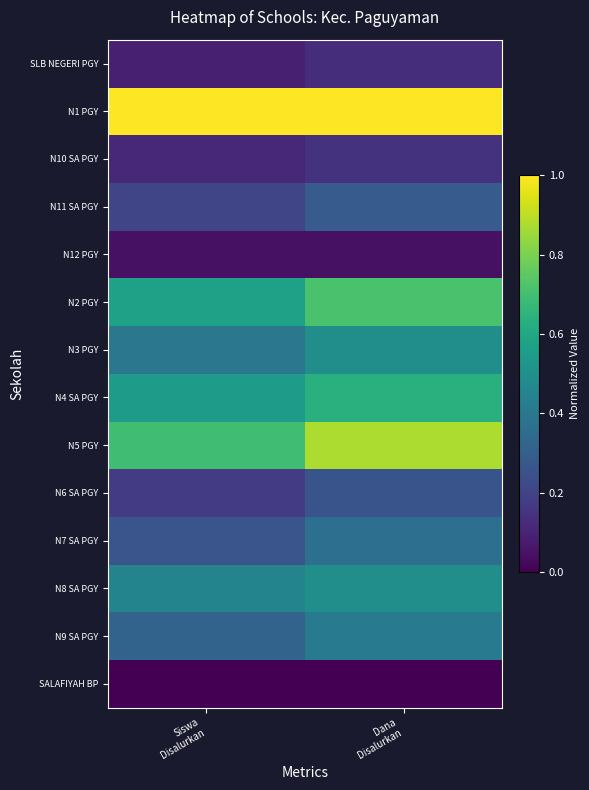

Reading right to left, extract all data points from this chart.

SLB NEGERI PGY: Dana
Disalurkan=0.1	Siswa
Disalurkan=0.1
N1 PGY: Dana
Disalurkan=1.0	Siswa
Disalurkan=1.0
N10 SA PGY: Dana
Disalurkan=0.1	Siswa
Disalurkan=0.1
N11 SA PGY: Dana
Disalurkan=0.3	Siswa
Disalurkan=0.2
N12 PGY: Dana
Disalurkan=0.0	Siswa
Disalurkan=0.0
N2 PGY: Dana
Disalurkan=0.7	Siswa
Disalurkan=0.6
N3 PGY: Dana
Disalurkan=0.5	Siswa
Disalurkan=0.4
N4 SA PGY: Dana
Disalurkan=0.6	Siswa
Disalurkan=0.5
N5 PGY: Dana
Disalurkan=0.9	Siswa
Disalurkan=0.7
N6 SA PGY: Dana
Disalurkan=0.3	Siswa
Disalurkan=0.2
N7 SA PGY: Dana
Disalurkan=0.4	Siswa
Disalurkan=0.3
N8 SA PGY: Dana
Disalurkan=0.5	Siswa
Disalurkan=0.5
N9 SA PGY: Dana
Disalurkan=0.4	Siswa
Disalurkan=0.3
SALAFIYAH BP: Dana
Disalurkan=0.0	Siswa
Disalurkan=0.0